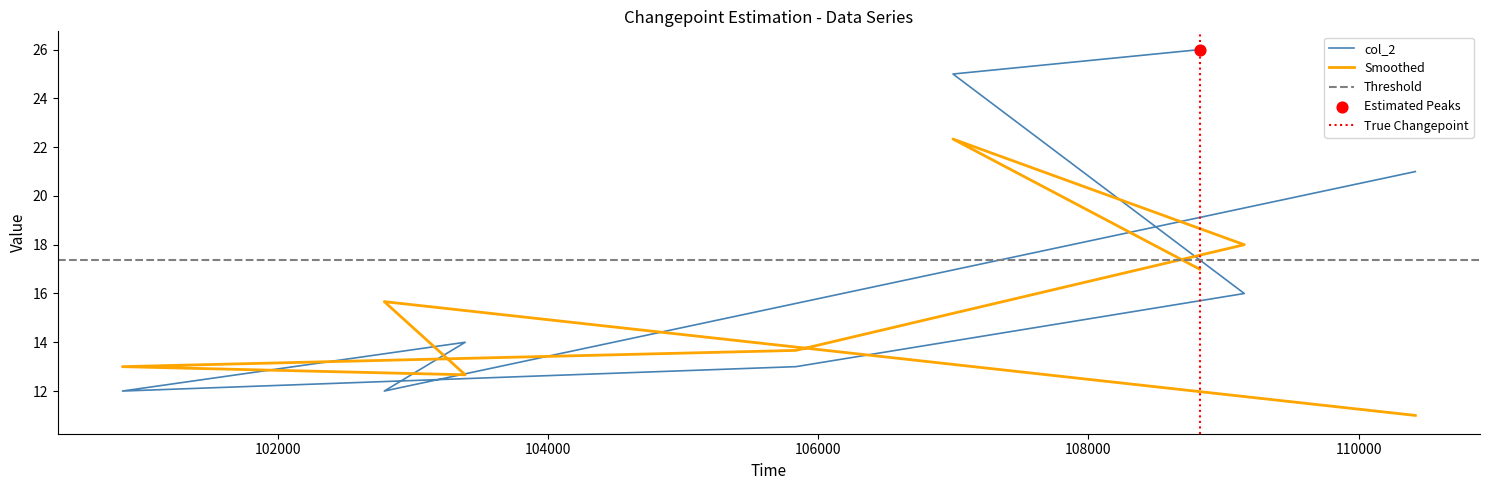

Between 108823 and 109154, which is larger?

108823